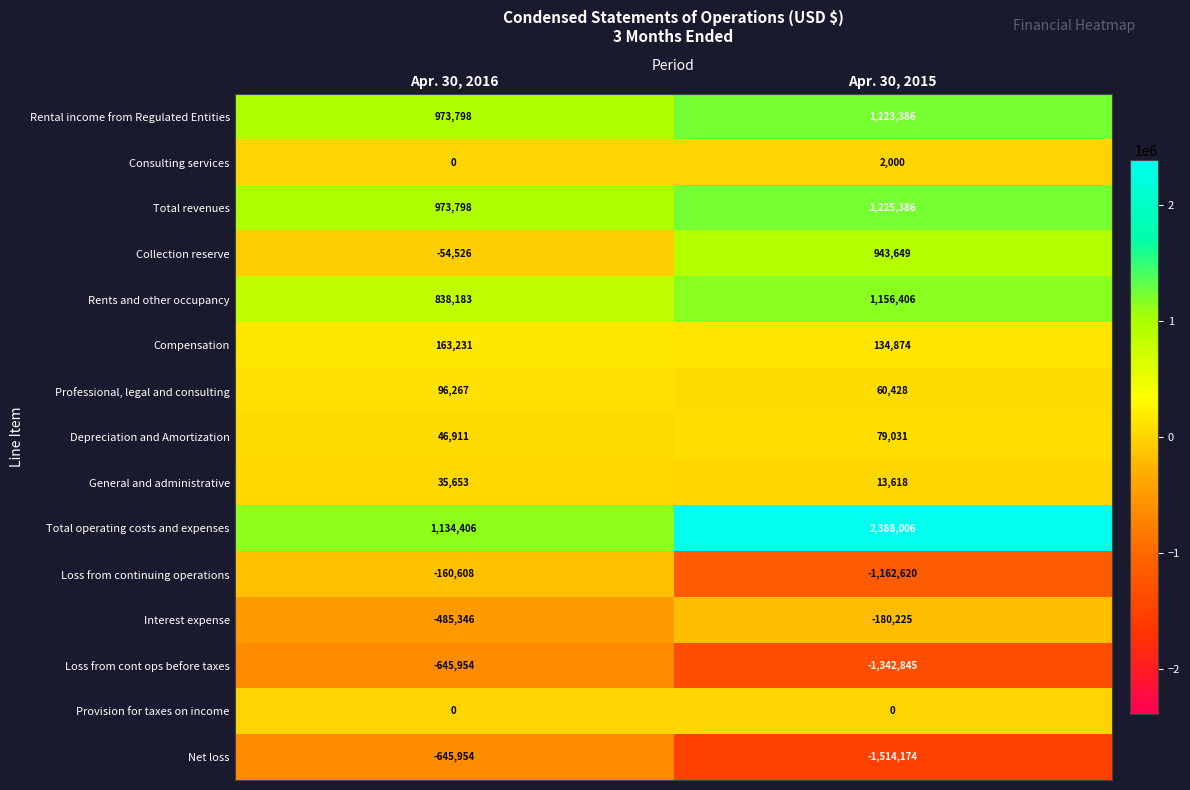

What is the average value of the Total operating costs and expenses series?

1761206